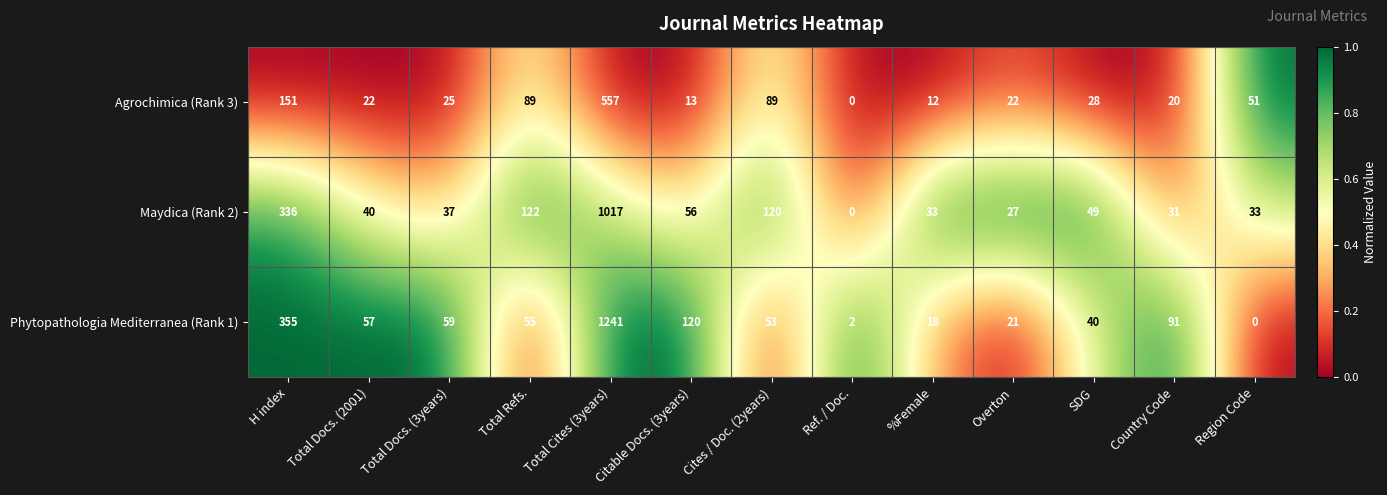

Count the number of data series in this chart.

3